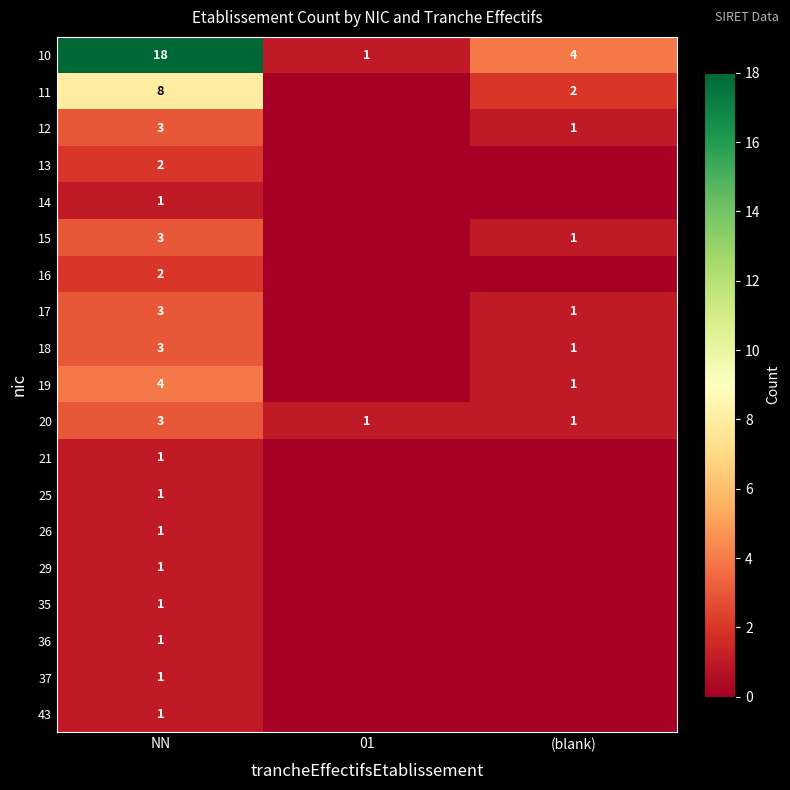

True or false: 43 has a value of 0 at NN.

False